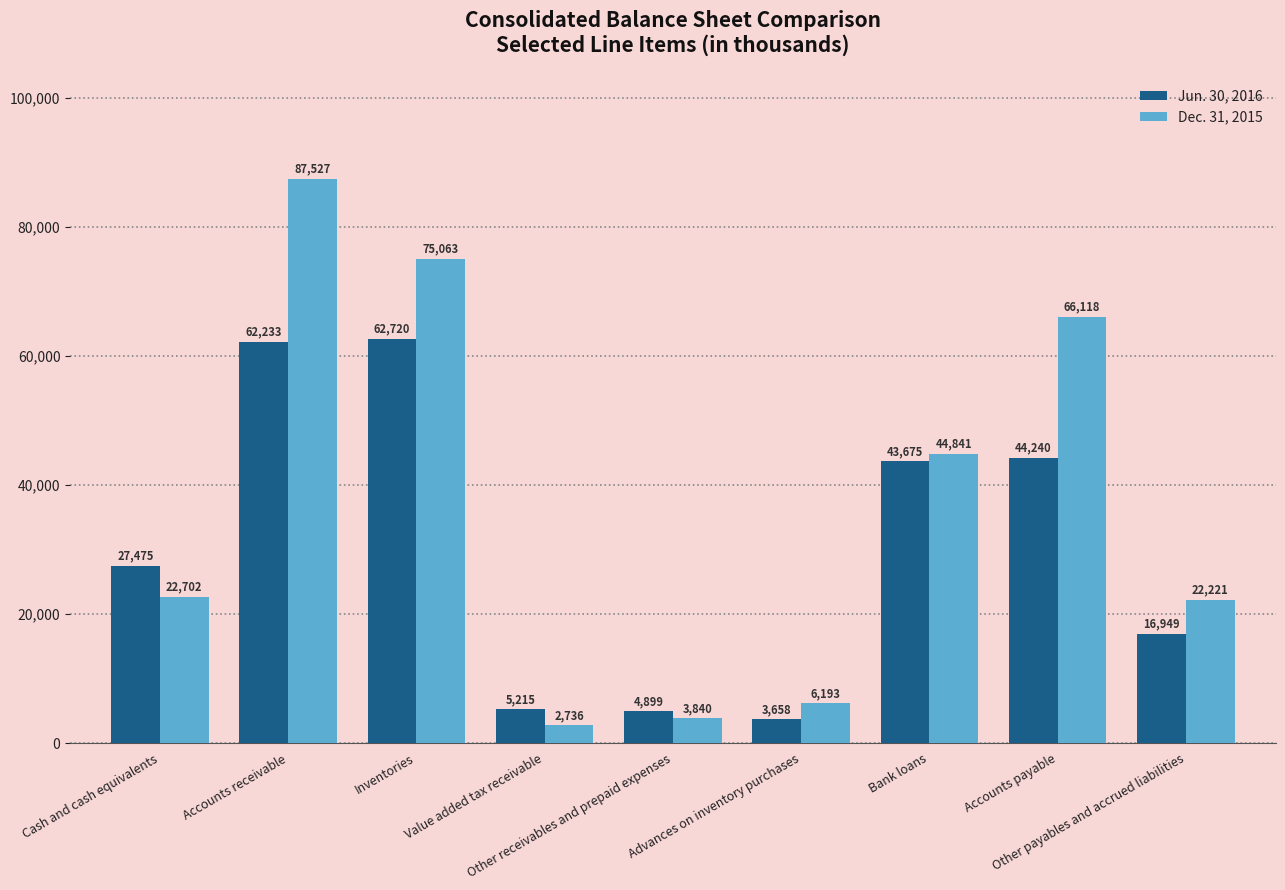

What is the sum of all Jun. 30, 2016 values?

271064